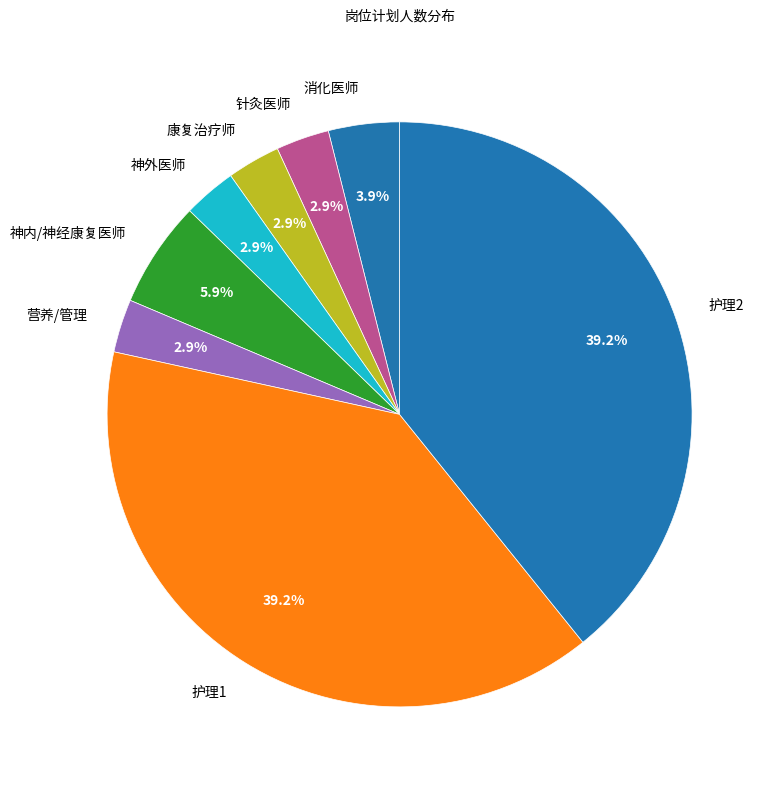

What portion of the pie excludes 消化医师?

96.1%